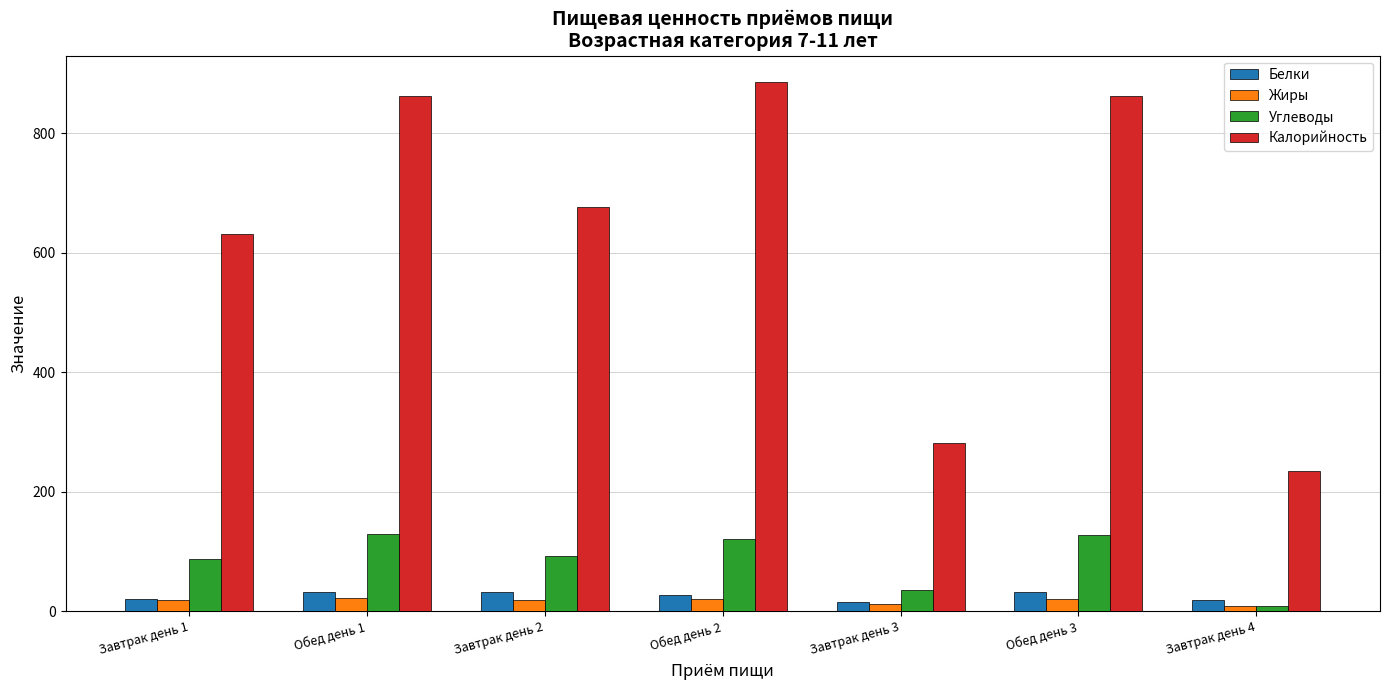

At which label is Калорийность closest to 560?

Завтрак день 1